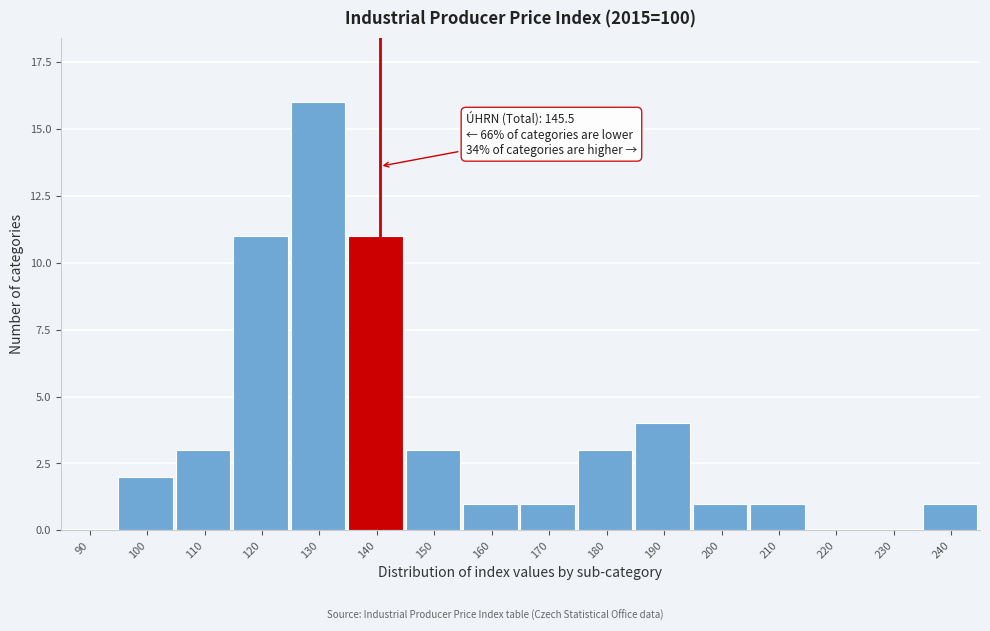

Reading left to right, what are all the values shown in this chart?

90=0	100=2	110=3	120=11	130=16	140=11	150=3	160=1	170=1	180=3	190=4	200=1	210=1	220=0	230=0	240=1